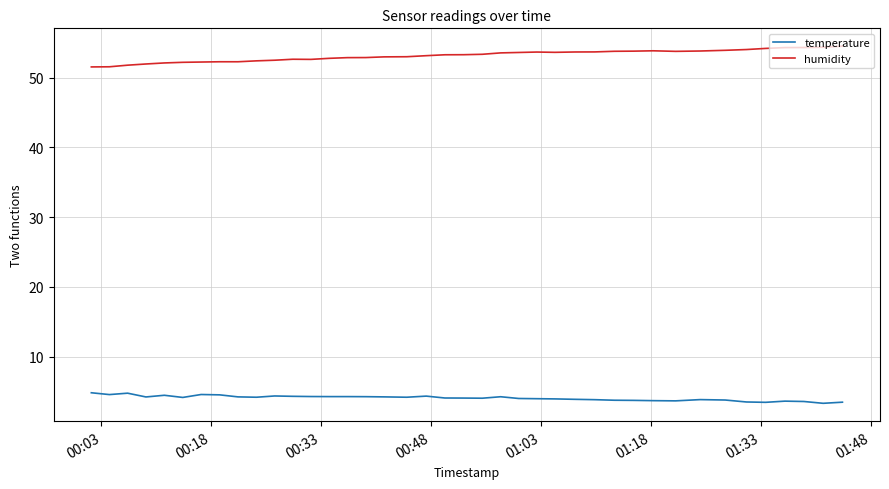

Rank the series by their average value, from lowest to highest.

temperature, humidity